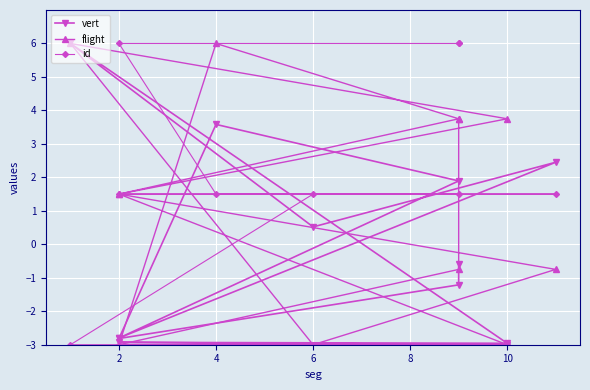

At how many categories does at least one series exceed 2?

8